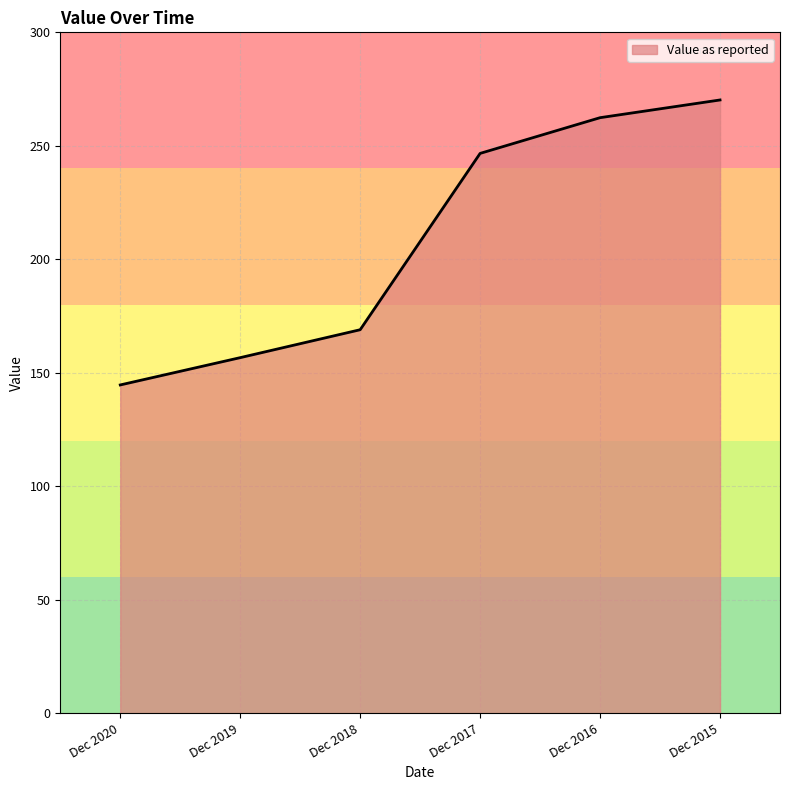

What is the average value?

208.2